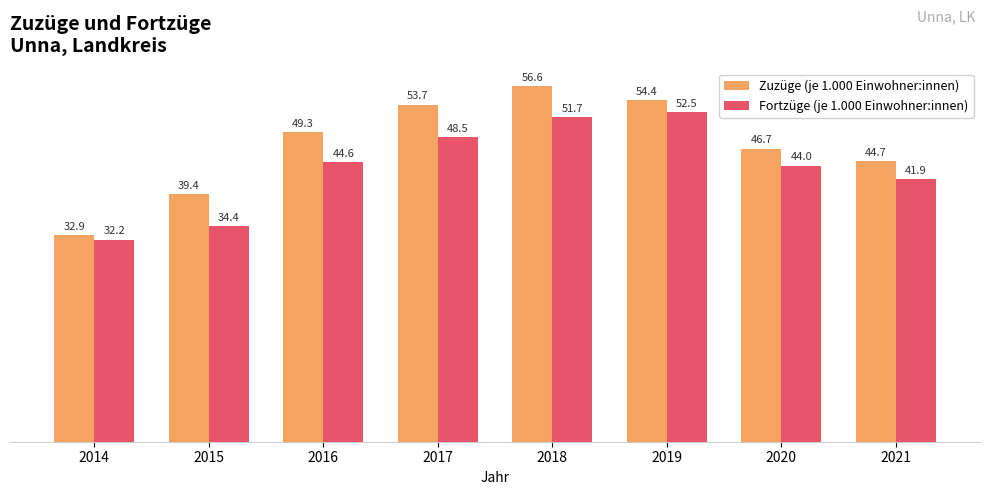

Reading left to right, list all the values displayed in this chart.

Zuzüge (je 1.000 Einwohner:innen): 32.9	39.4	49.3	53.7	56.6	54.4	46.7	44.7
Fortzüge (je 1.000 Einwohner:innen): 32.2	34.4	44.6	48.5	51.7	52.5	44.0	41.9